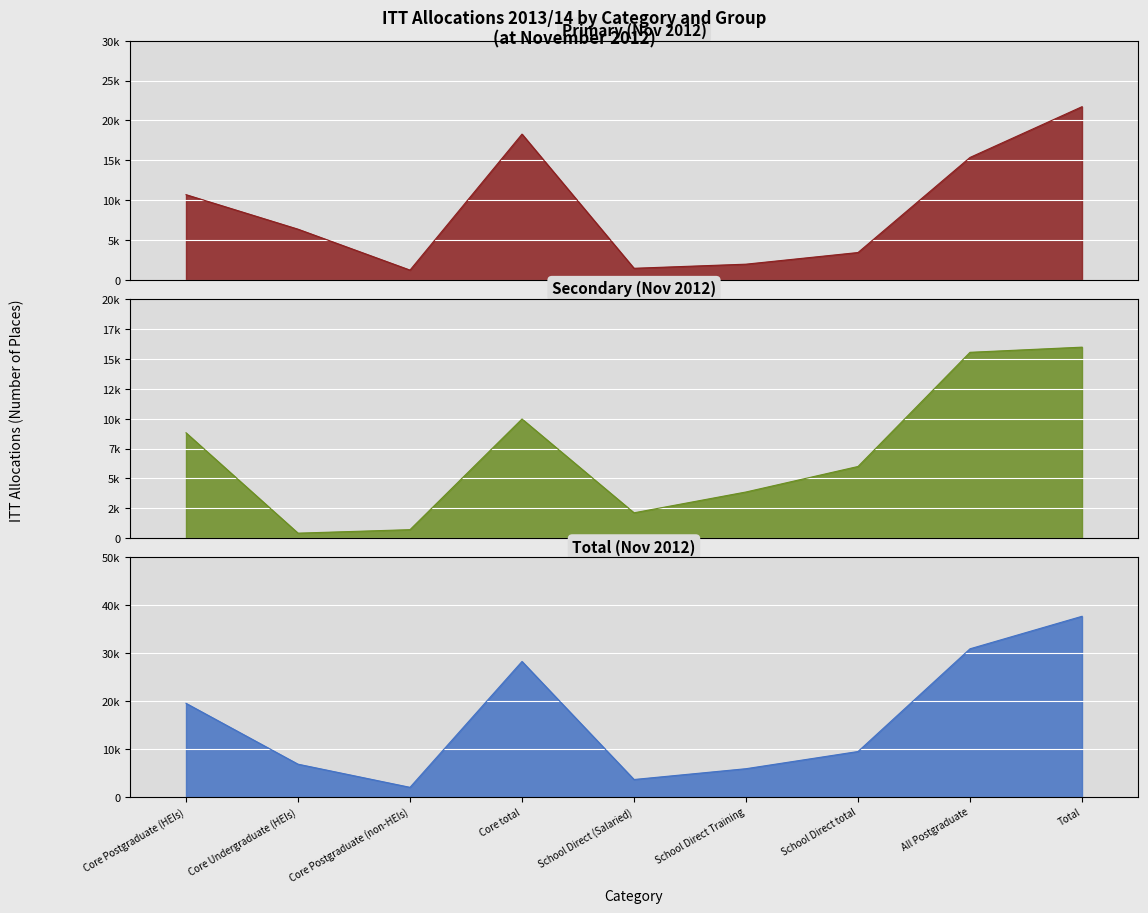

Where is the first local maximum for Primary (Nov 2012)?

Core total